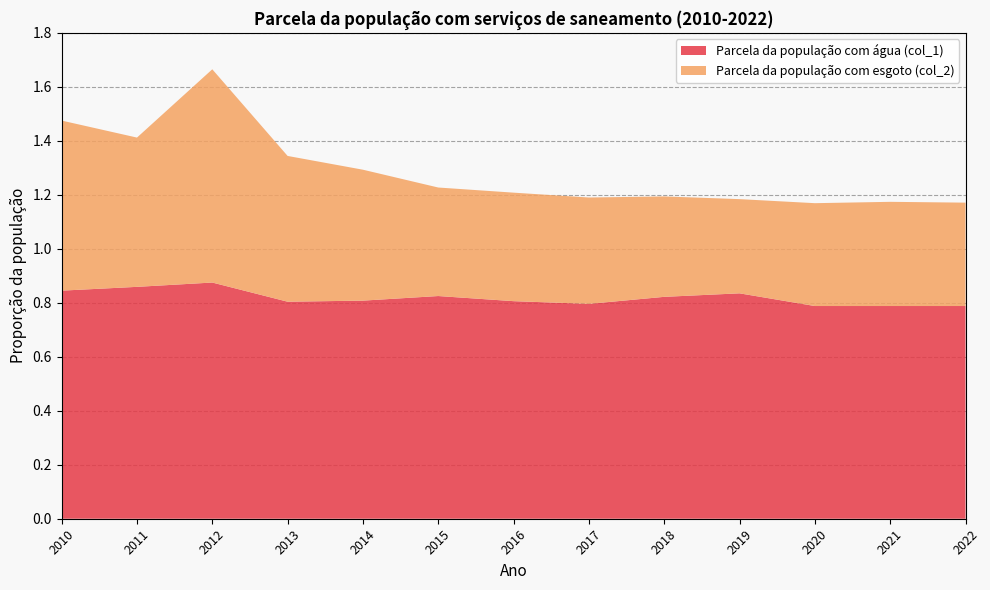

Reading right to left, extract all data points from this chart.

Parcela da população com água (col_1): 2022=0.8	2021=0.8	2020=0.8	2019=0.8	2018=0.8	2017=0.8	2016=0.8	2015=0.8	2014=0.8	2013=0.8	2012=0.9	2011=0.9	2010=0.8
Parcela da população com esgoto (col_2): 2022=0.4	2021=0.4	2020=0.4	2019=0.3	2018=0.4	2017=0.4	2016=0.4	2015=0.4	2014=0.5	2013=0.5	2012=0.8	2011=0.6	2010=0.6